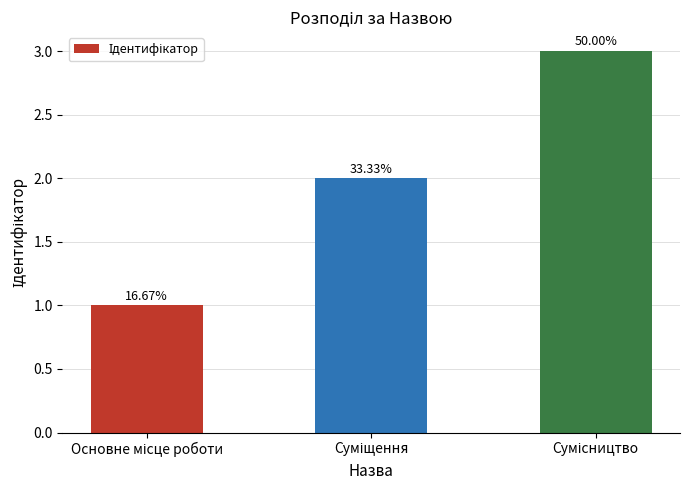

What is the value of the 3rd bar from the left?

3